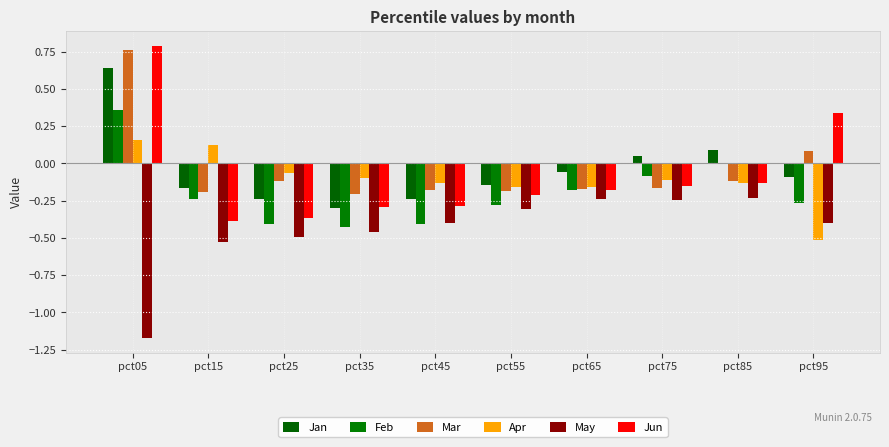

How many groups of bars are there?

10